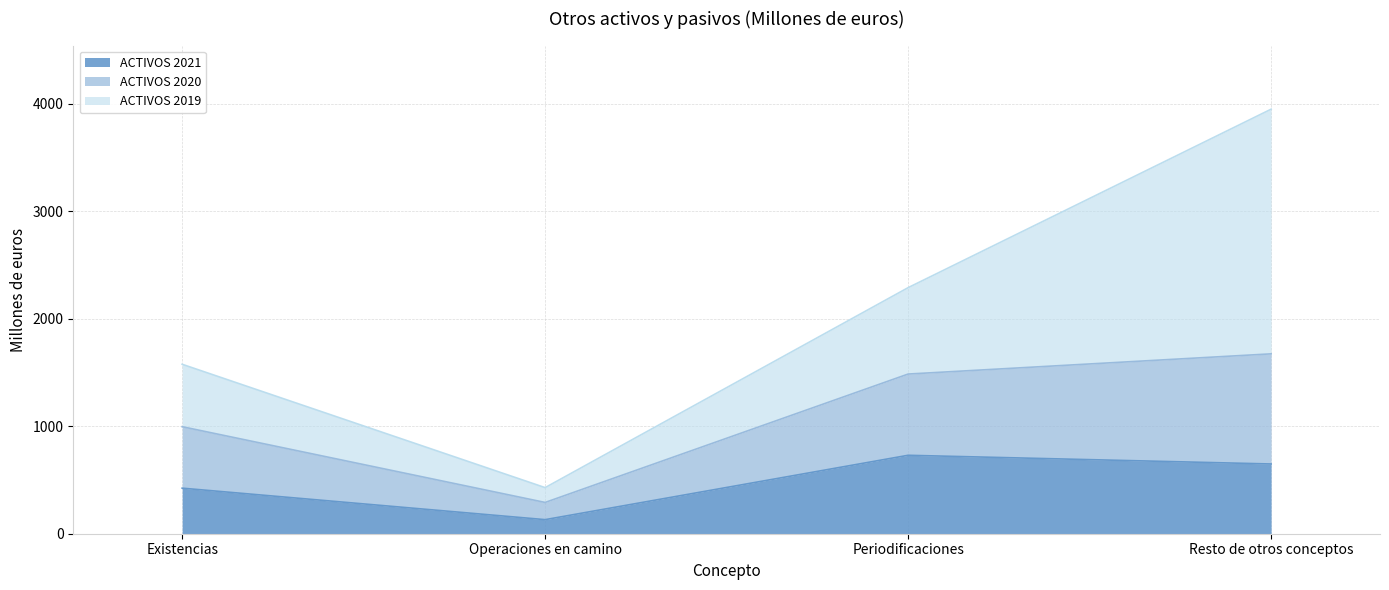

True or false: ACTIVOS 2021 has more than 2 interior local peaks.

False